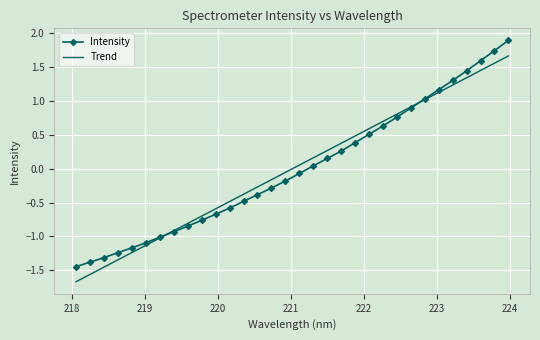

What is the minimum value shown in the chart?

-1.7